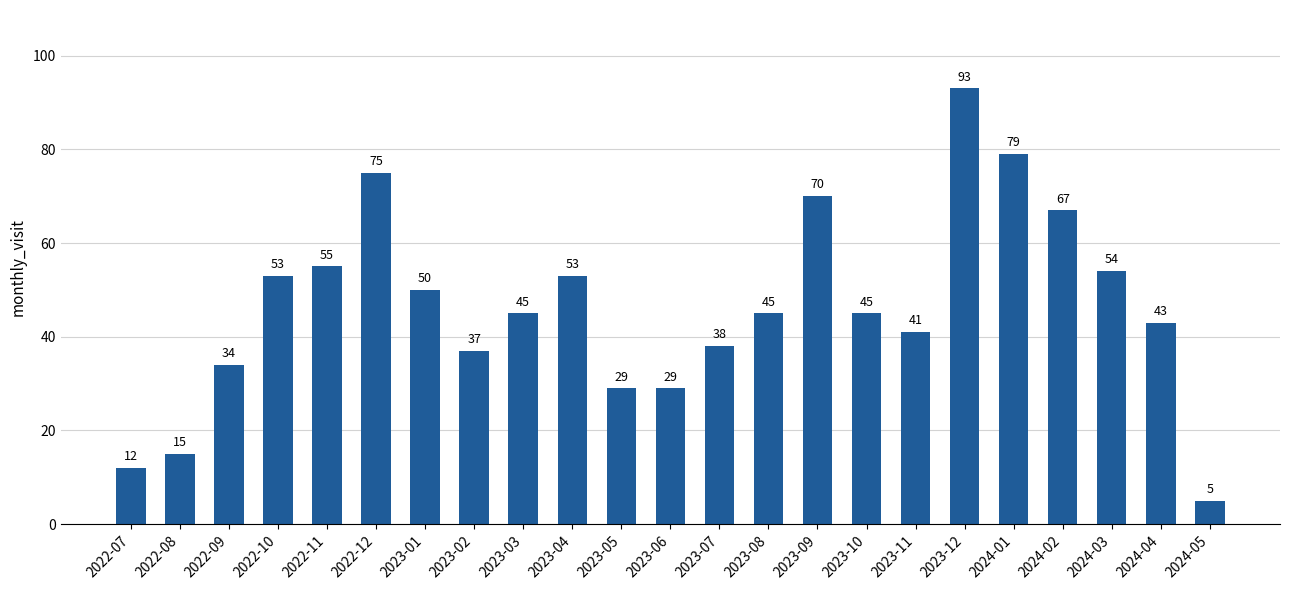

True or false: the data shows 70 at 2023-08.

False